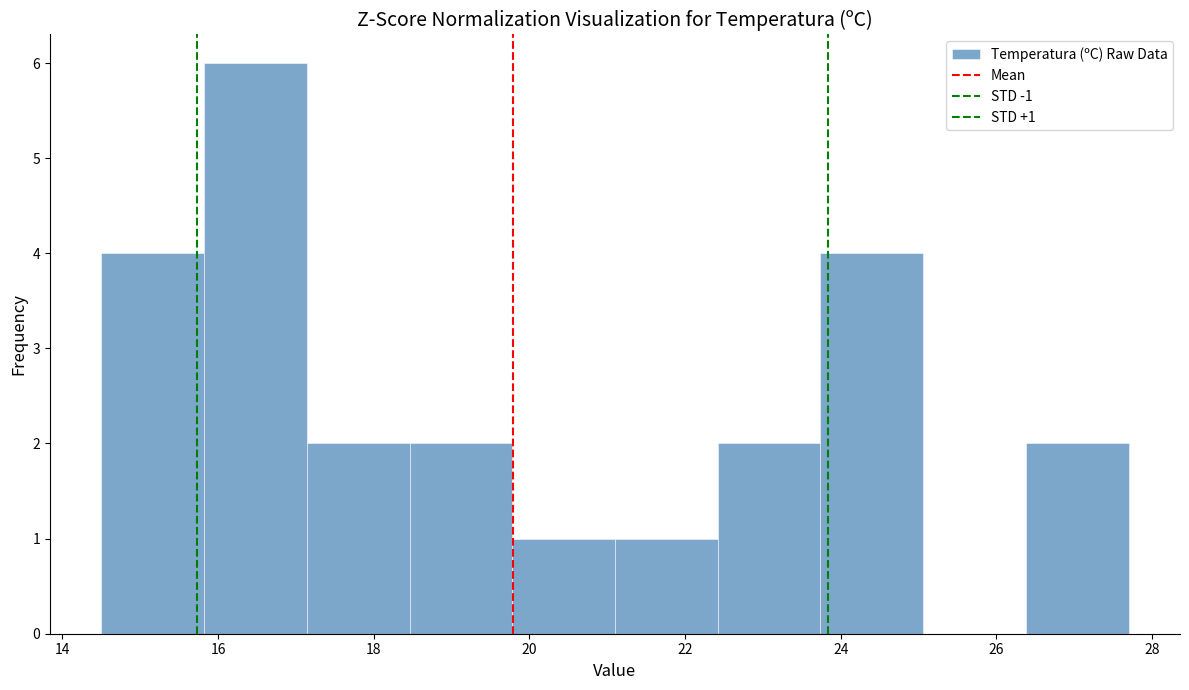

Which range on the x-axis has the tallest bar?

15.82 to 17.14